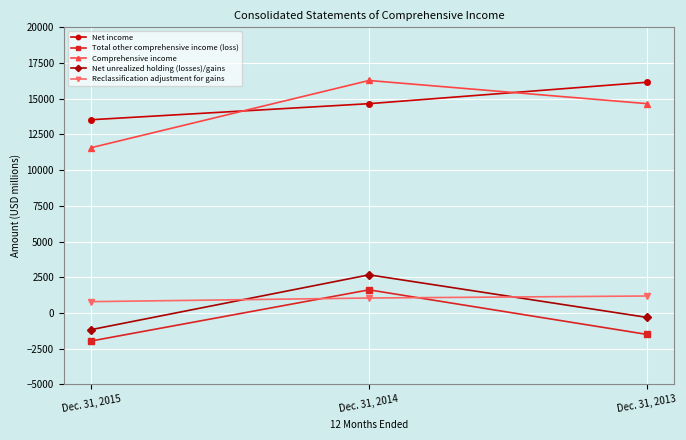

What is the average value of the Reclassification adjustment for gains series?

1012